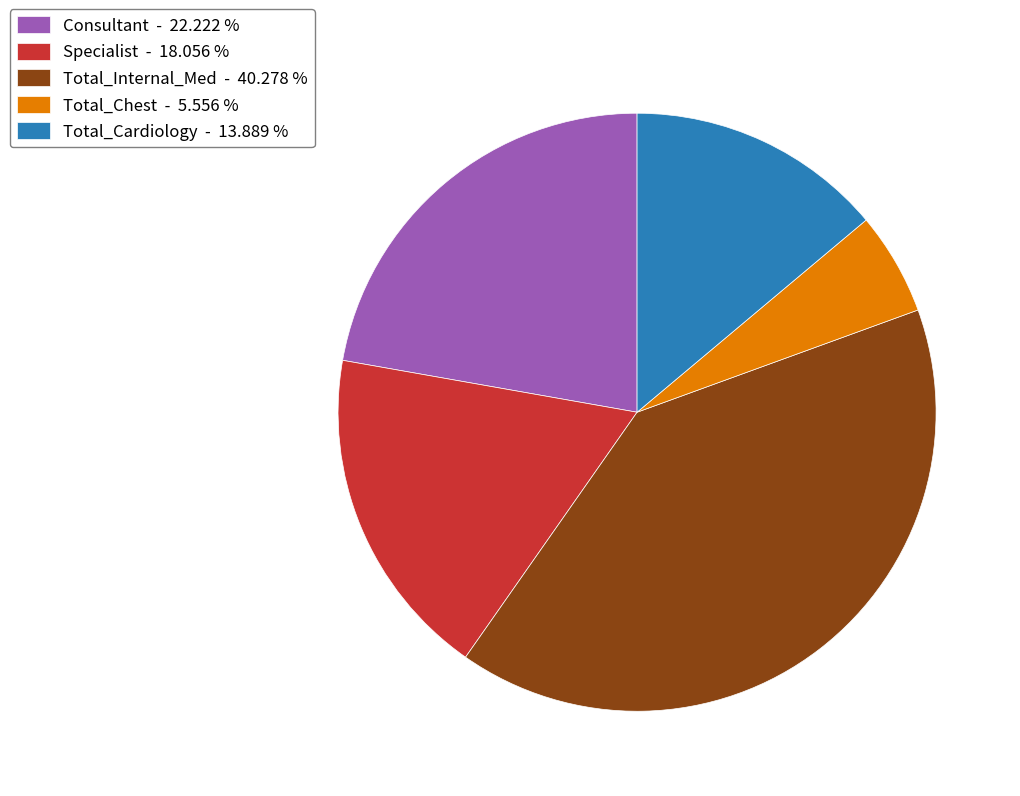

Which slice is the smallest?

Total_Chest - 5.556 %